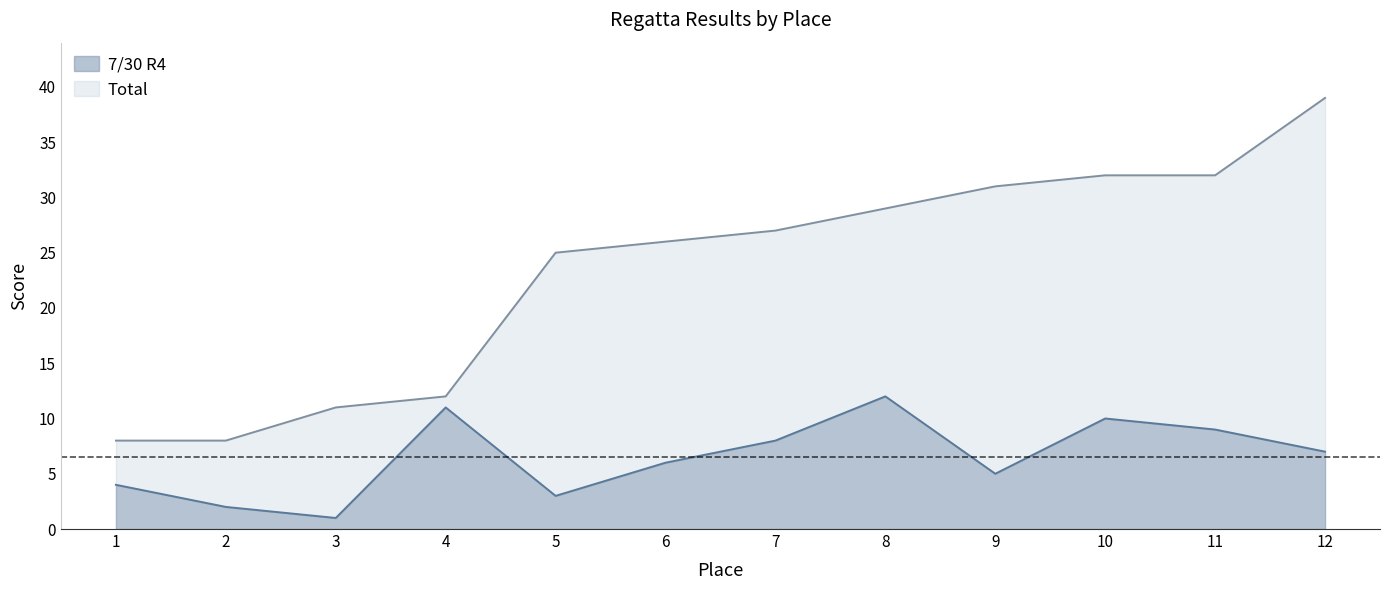

List the series in order of their peak value, lowest first.

7/30 R4, Total